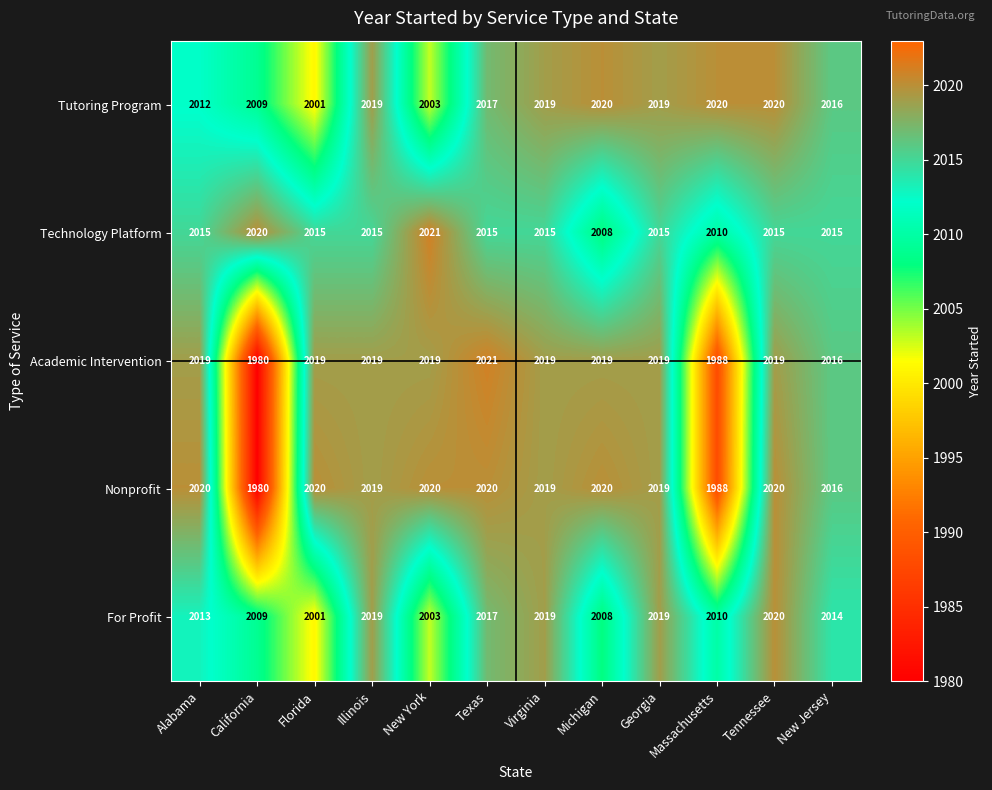

What is the average value of the For Profit series?

2013